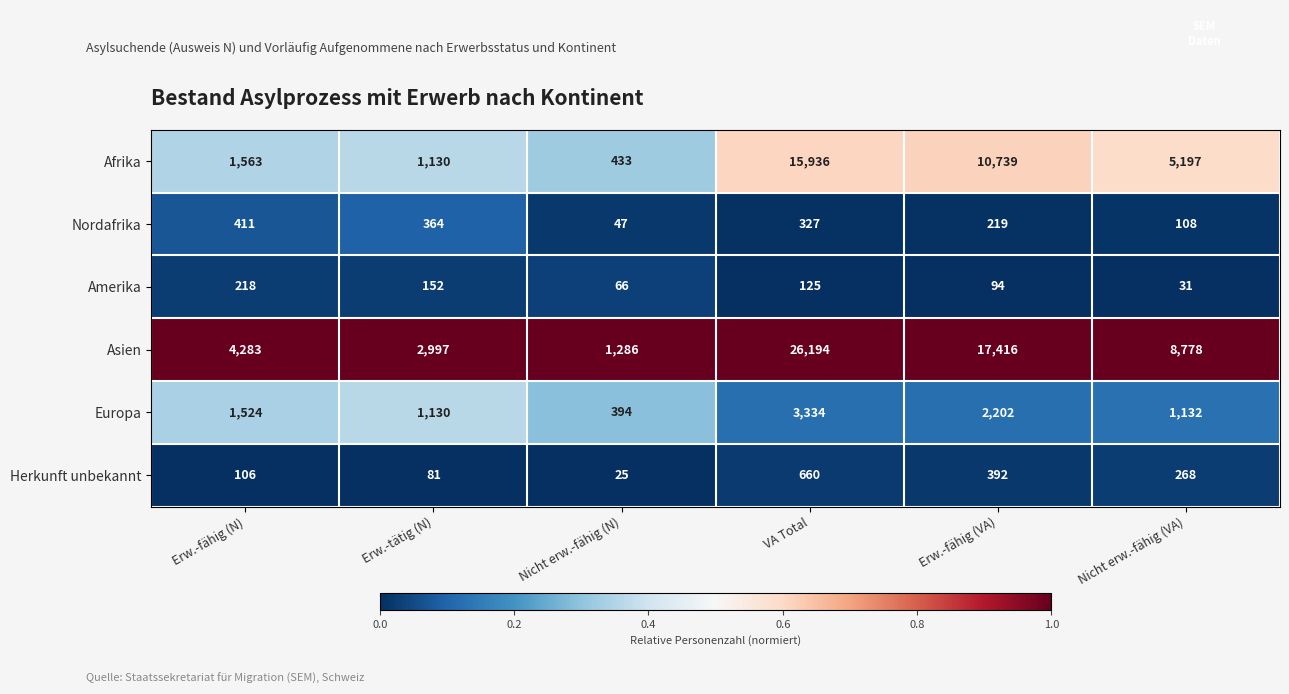

Which series has the largest range (max minus min)?

Asien